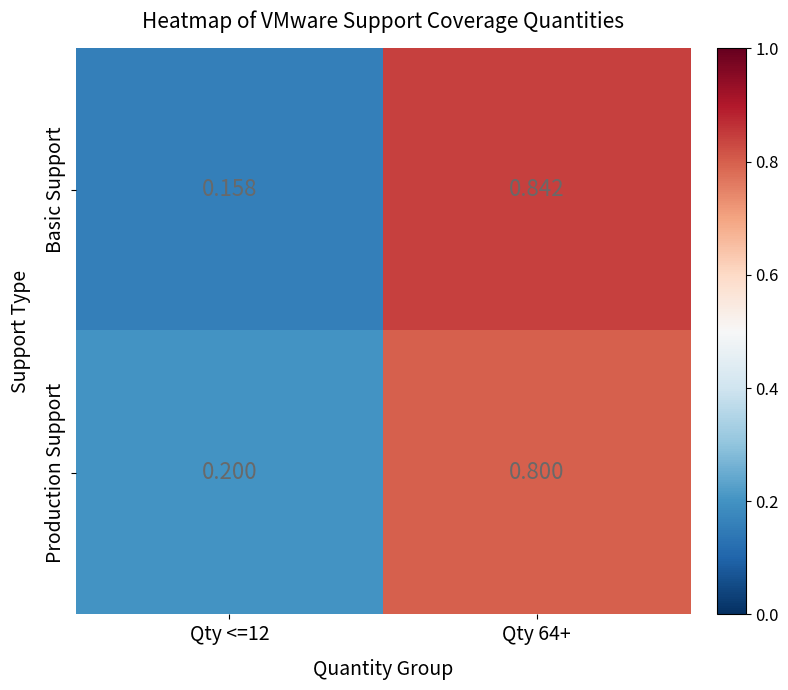

What is the sum of all Basic Support values?

1.0